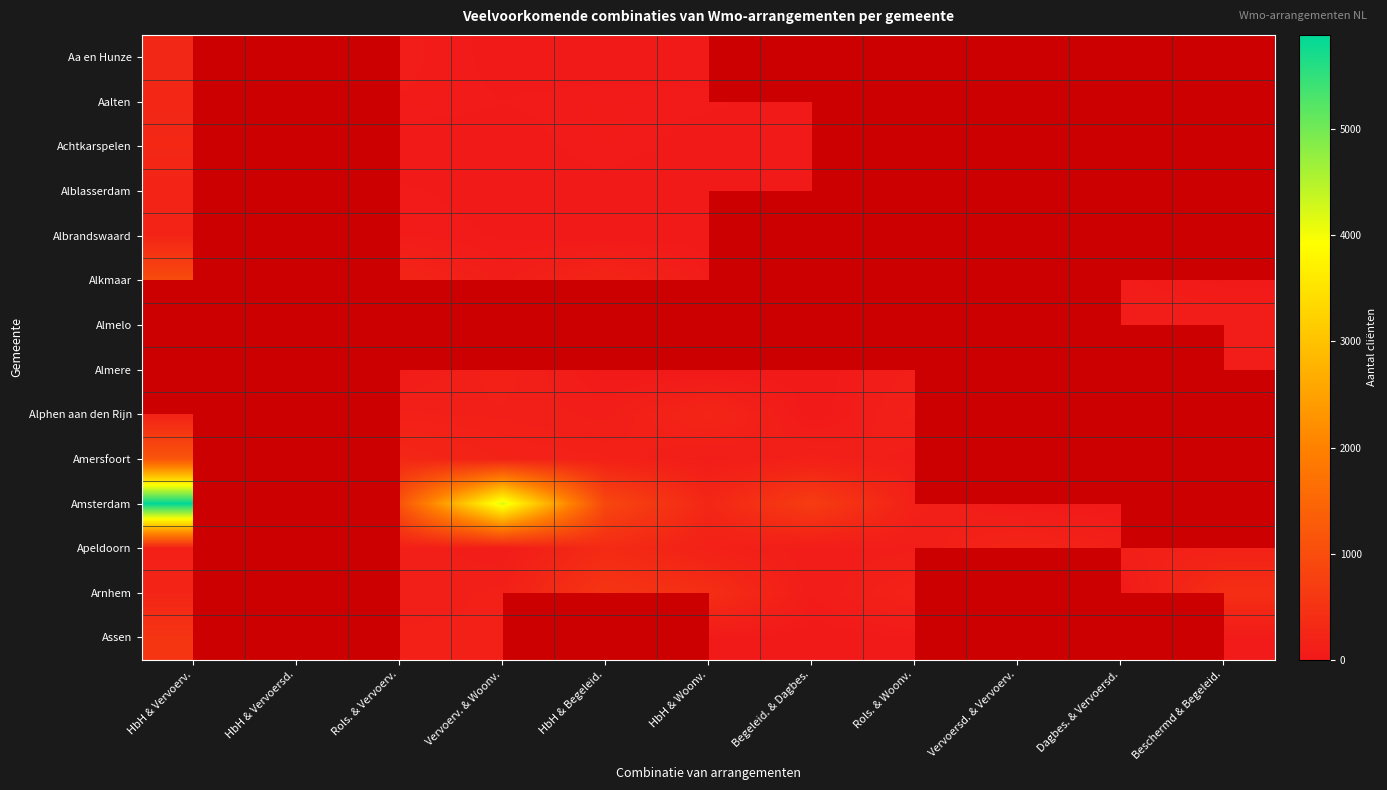

The value of Aa en Hunze at HbH & Begeleid. is 3.3. True or false?

False